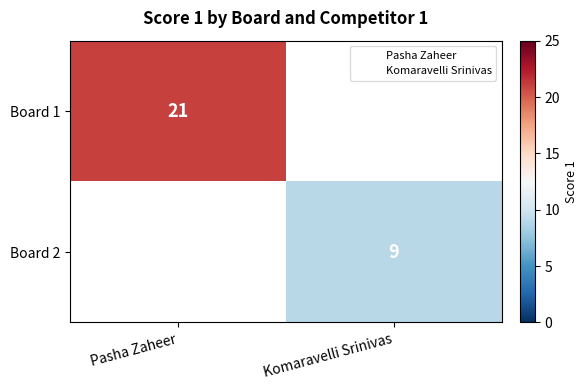

At how many categories does at least one series exceed 19?

1